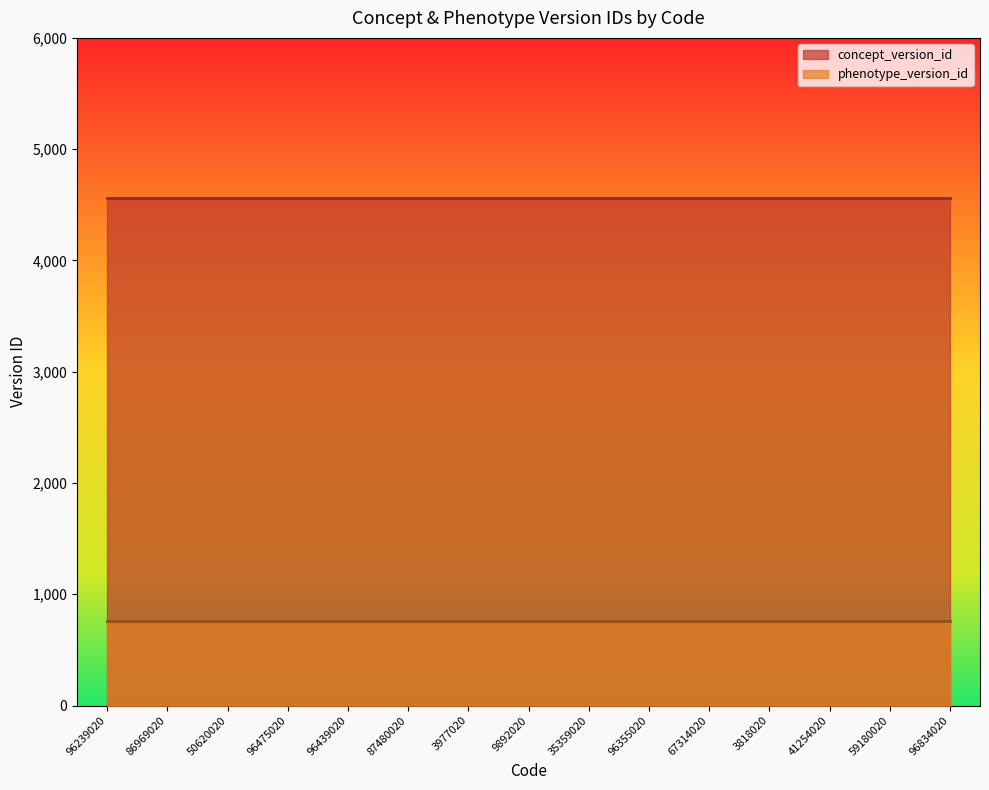

What is the approximate value of concept_version_id at 87480020?

4562